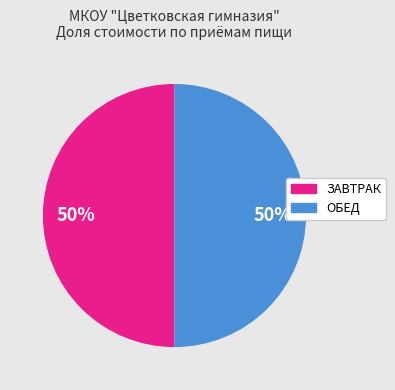

What is the ratio of the value at ОБЕД to the value at ЗАВТРАК?

1.0